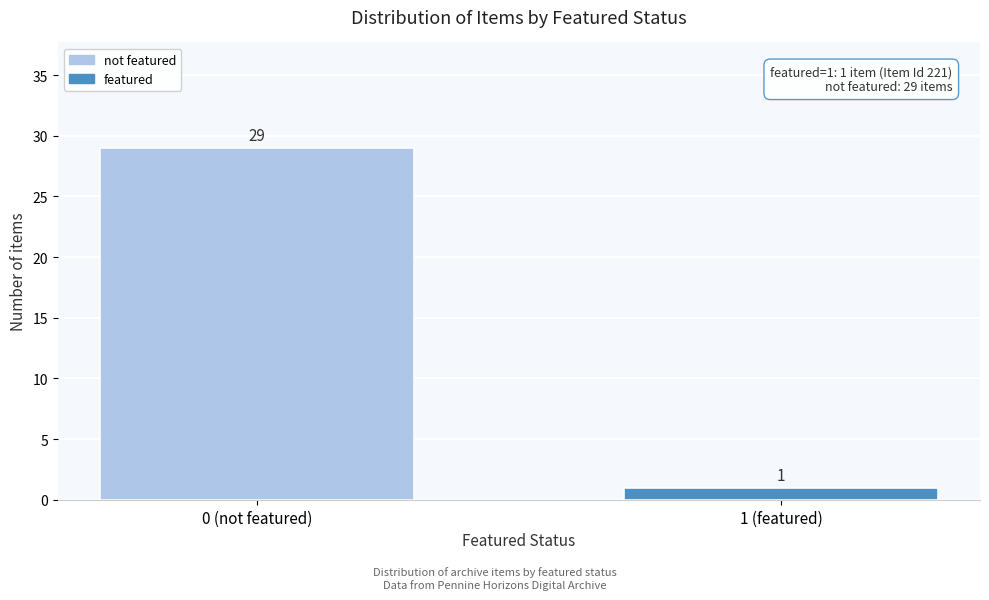

Reading right to left, transcribe all the data shown in this chart.

1 (featured)=1	0 (not featured)=29